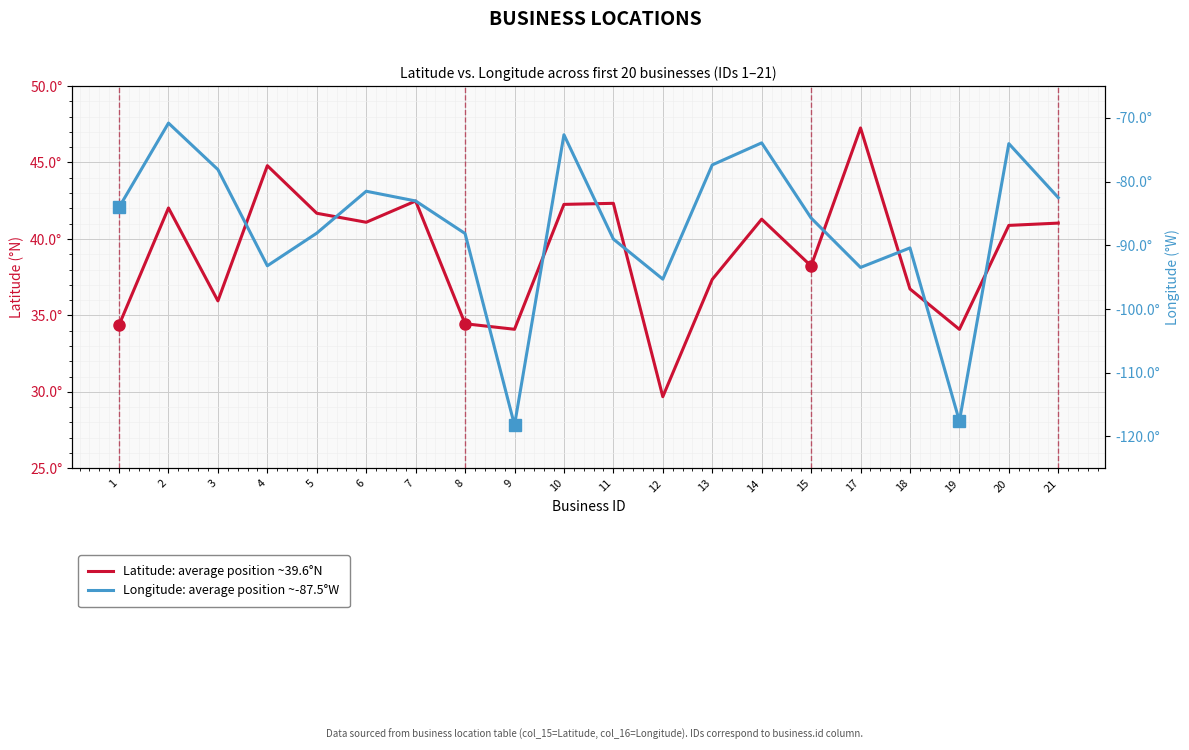

What value does the Latitude series have at 2?

42.0